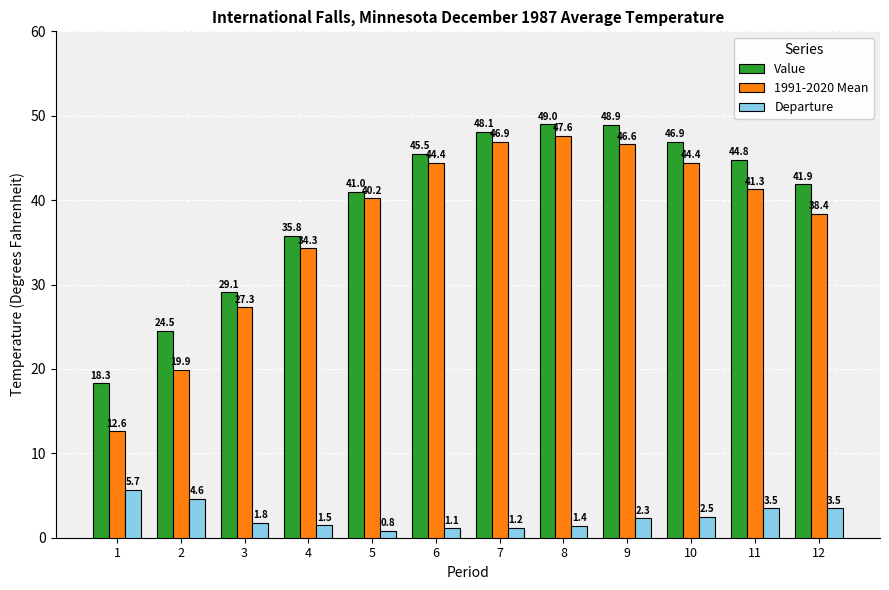

What is the average value of the 1991-2020 Mean series?

37.0